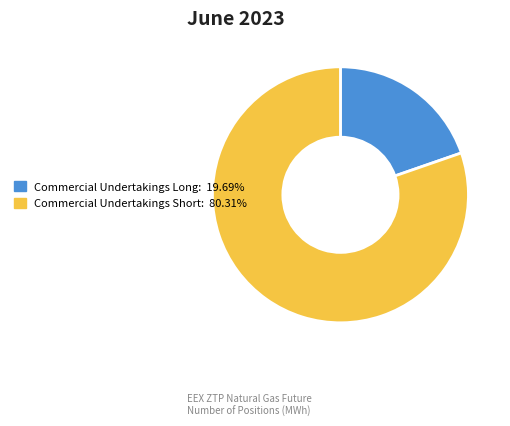

Is there any slice that represents more than half of the pie?

Yes